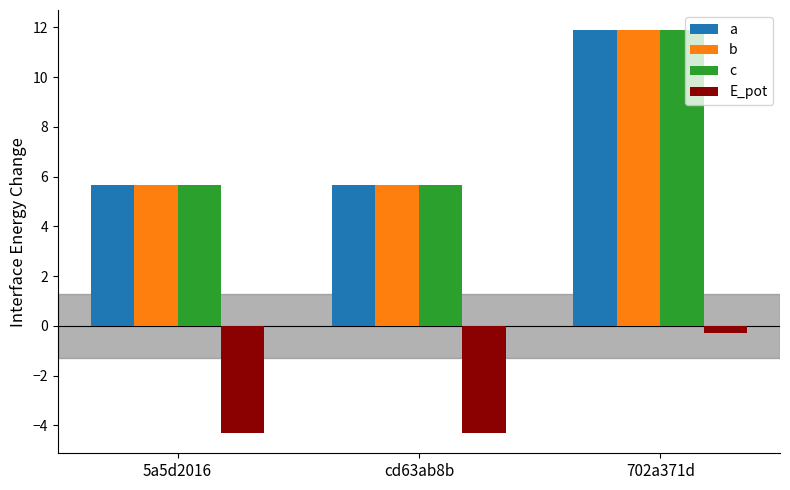

At how many categories does at least one series exceed 7?

1